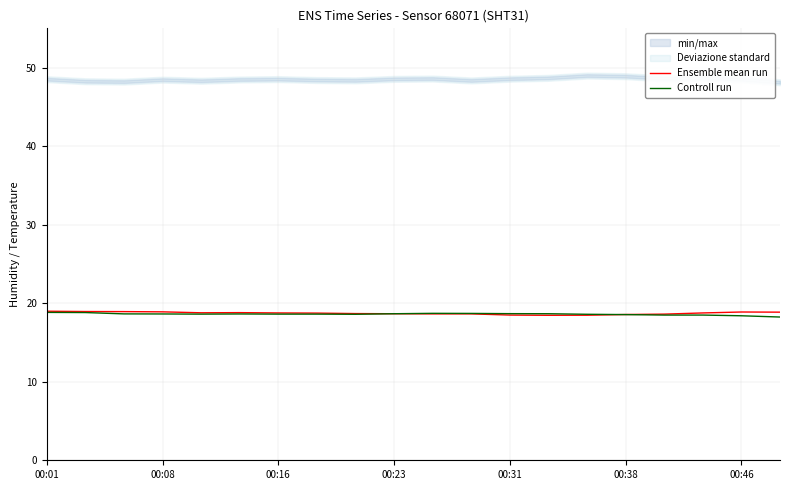

The Controll run series shows 12.0 at 11. True or false?

False